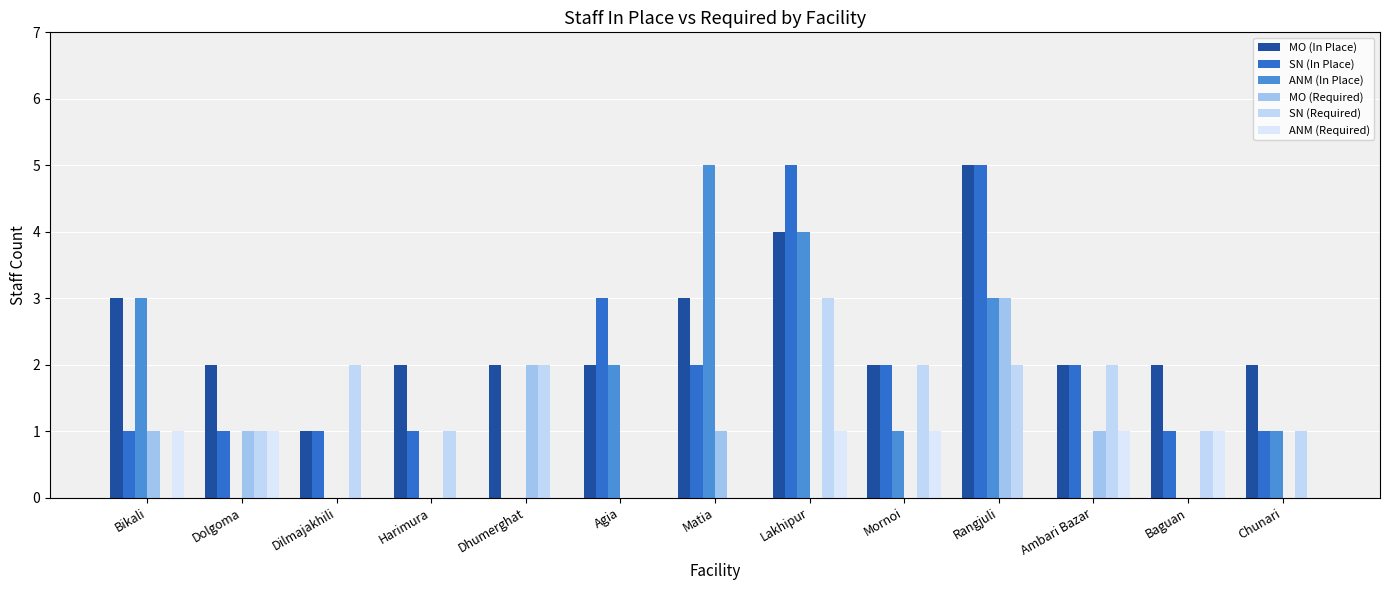

What is the approximate value of SN (In Place) at Dilmajakhili?

1